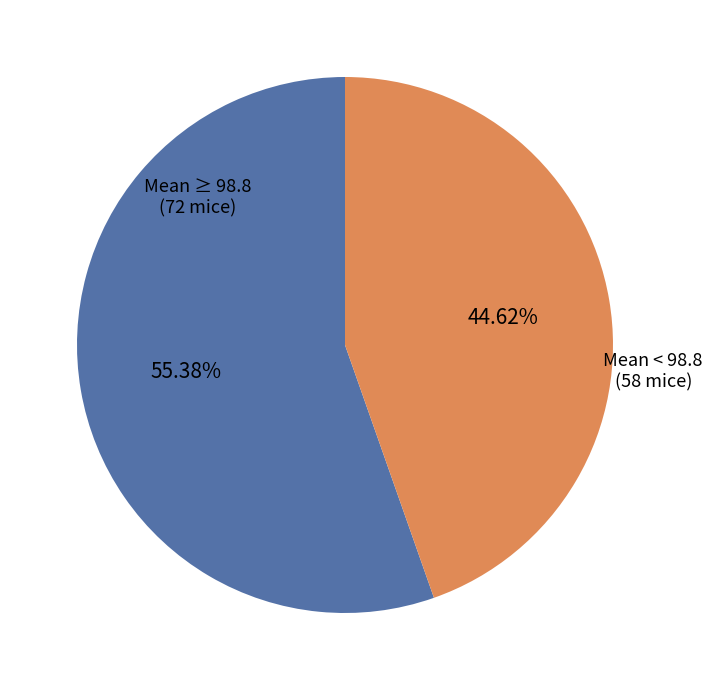

Is there any slice that represents more than half of the pie?

Yes